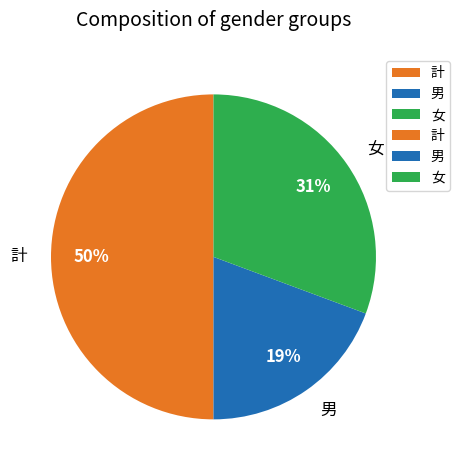

To the nearest percent, what percentage of the pie is 計?

50%